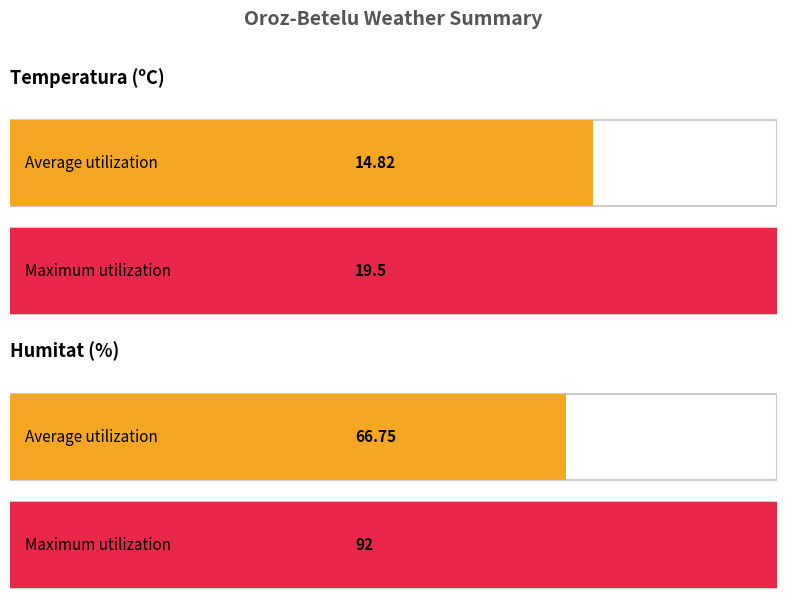

What is the maximum value shown in the chart?

92.0